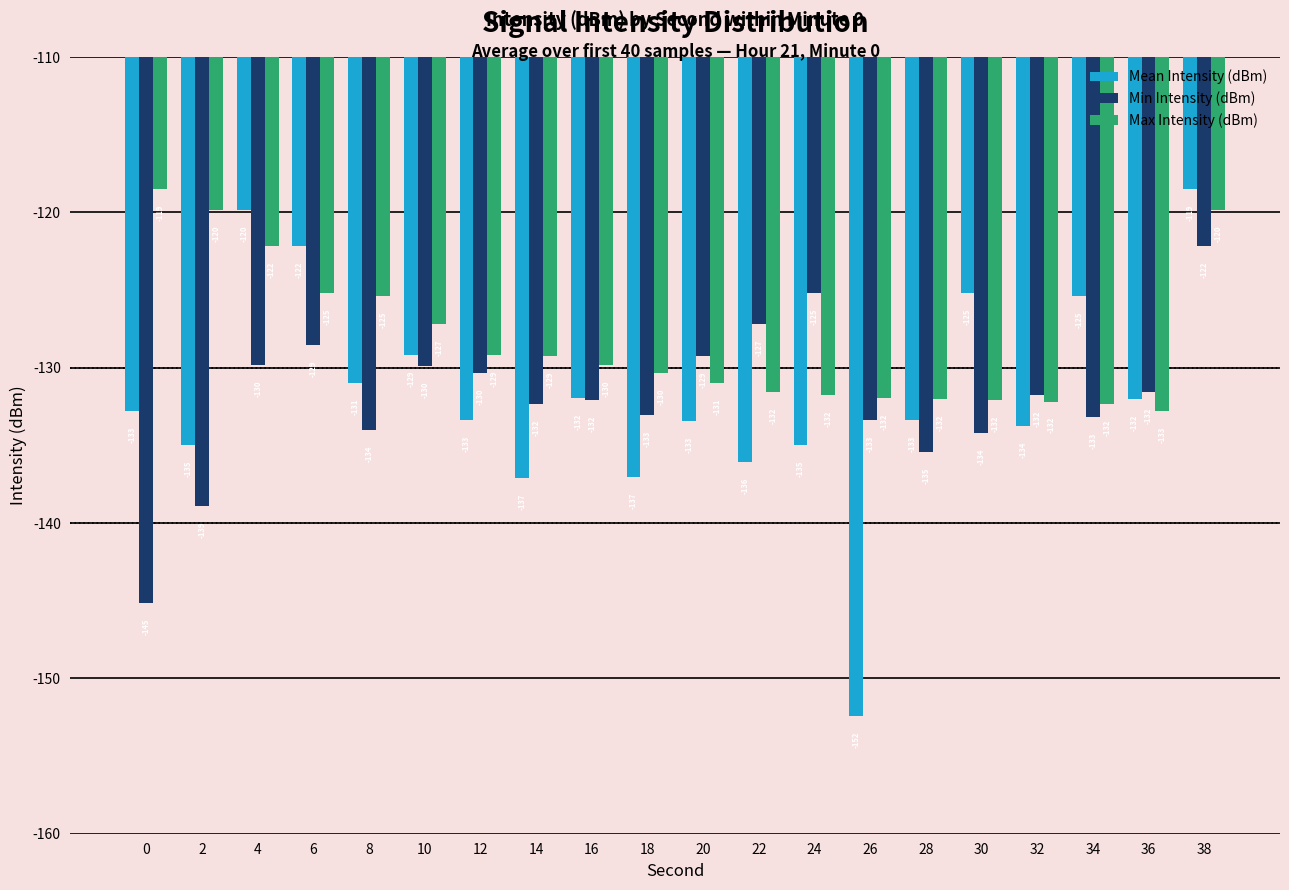

Which series changed the most between 18 and 28?

Mean Intensity (dBm)